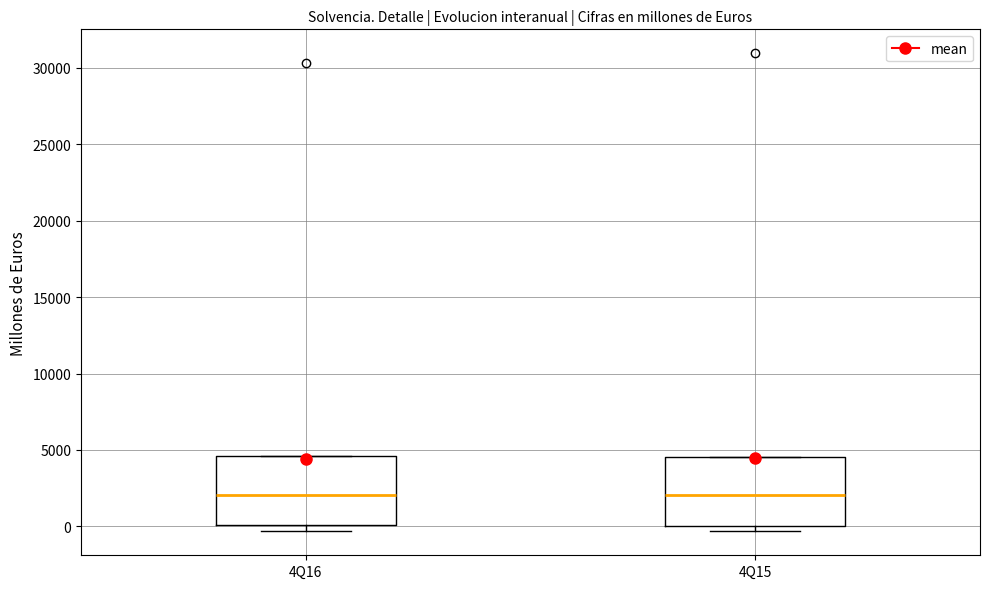

Reading left to right, read every box against the y-axis: the position of its median line, the range the box covers, and the ends of its whiskers. The values are not printed on the chart, so give them approximately, as read against the axis.

4Q16: median 2000, box 0 to 4500, whiskers -500 to 4500
4Q15: median 2000, box 0 to 4500, whiskers -500 to 4500